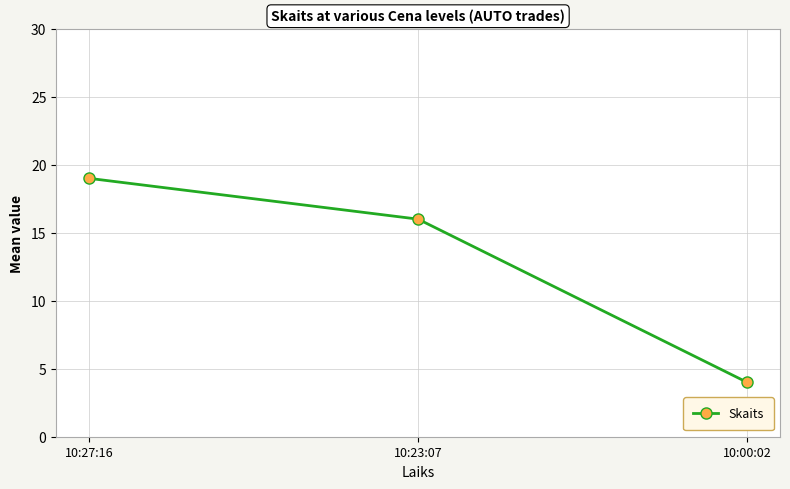

What is the difference between the values at 10:27:16 and 10:00:02?

15